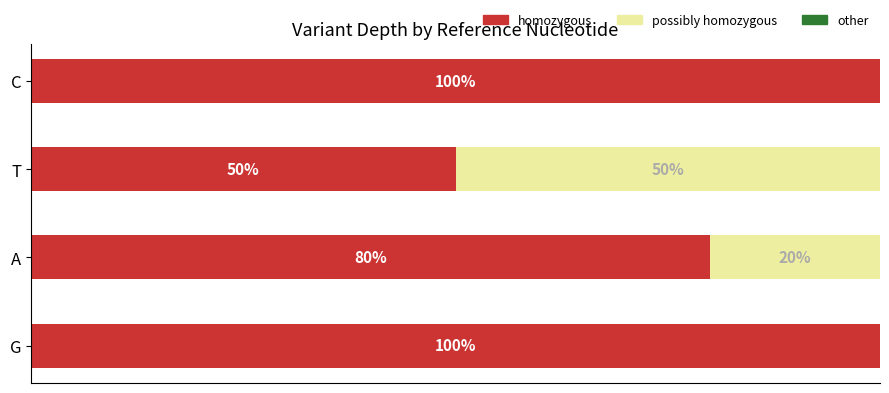

Rank the series by their average value, from highest to lowest.

homozygous, possibly homozygous, other